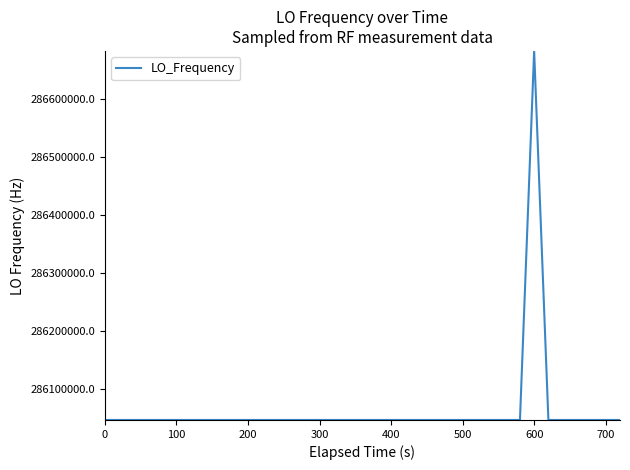

What is the smallest value displayed?

286046998.3